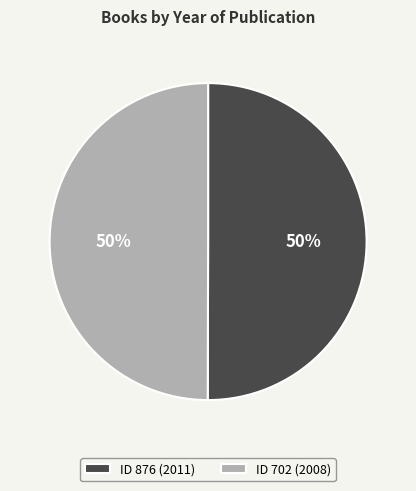

To the nearest percent, what percentage of the pie is ID 876 (2011)?

50%